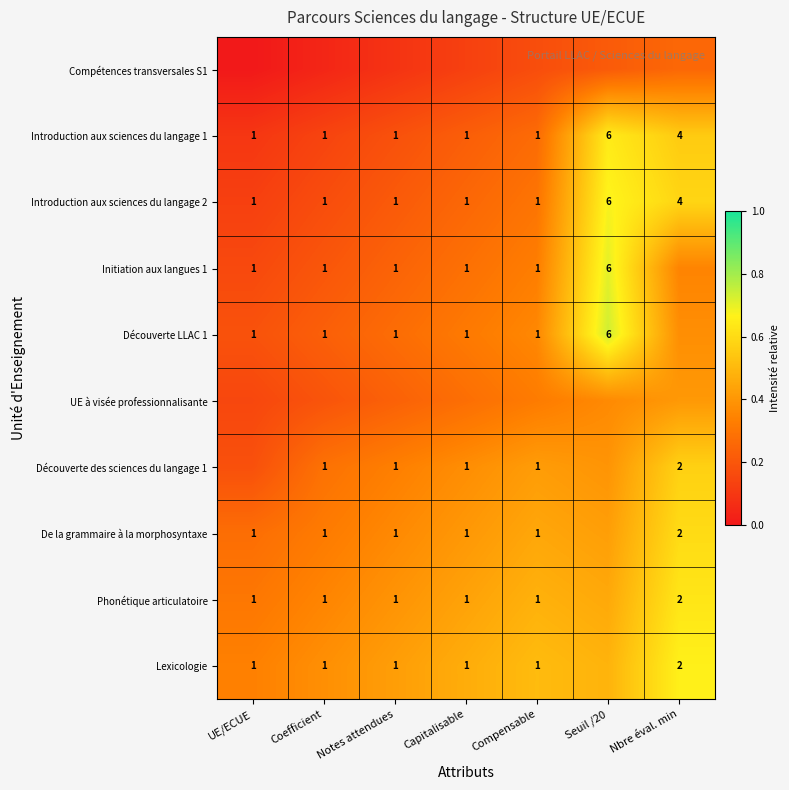

At which label does De la grammaire à la morphosyntaxe reach its minimum?

UE/ECUE